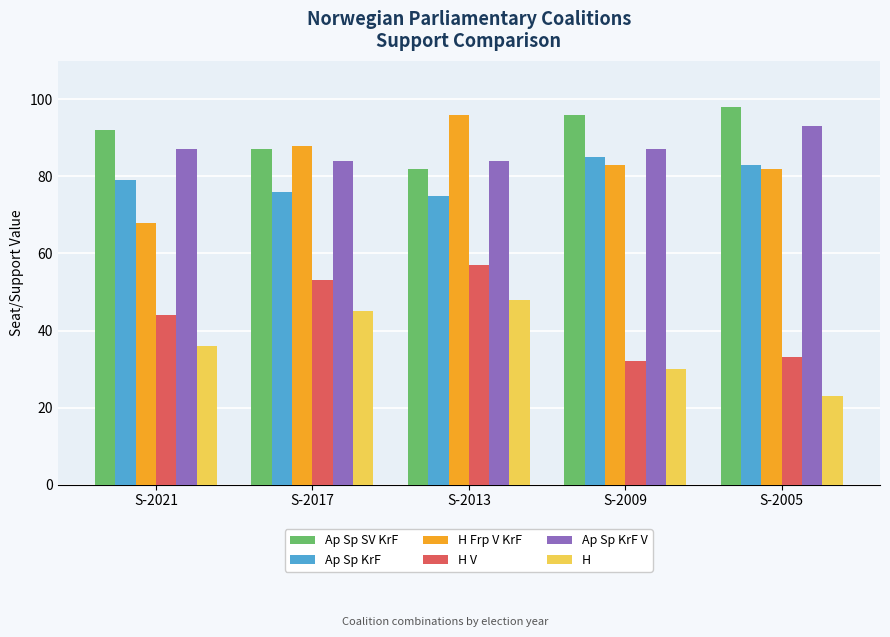

Which series has the largest range (max minus min)?

H Frp V KrF